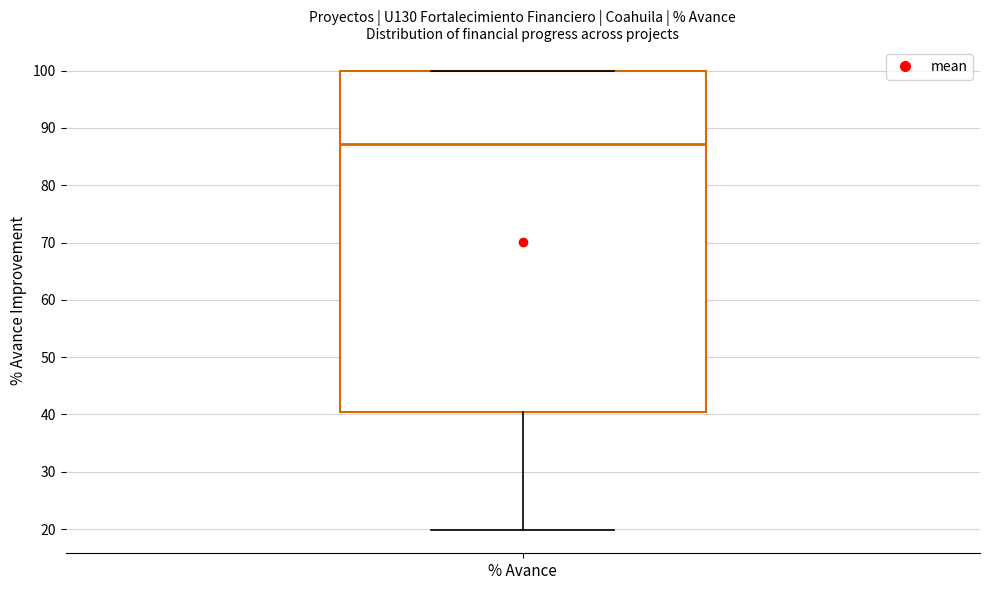

Transcribe this box plot: give where the median line is, the range the box spans, and where the two whiskers end, as read against the y-axis. The values are not printed on the chart, so give them approximately, as read against the axis.

median 87, box 40 to 100, whiskers 20 to 100